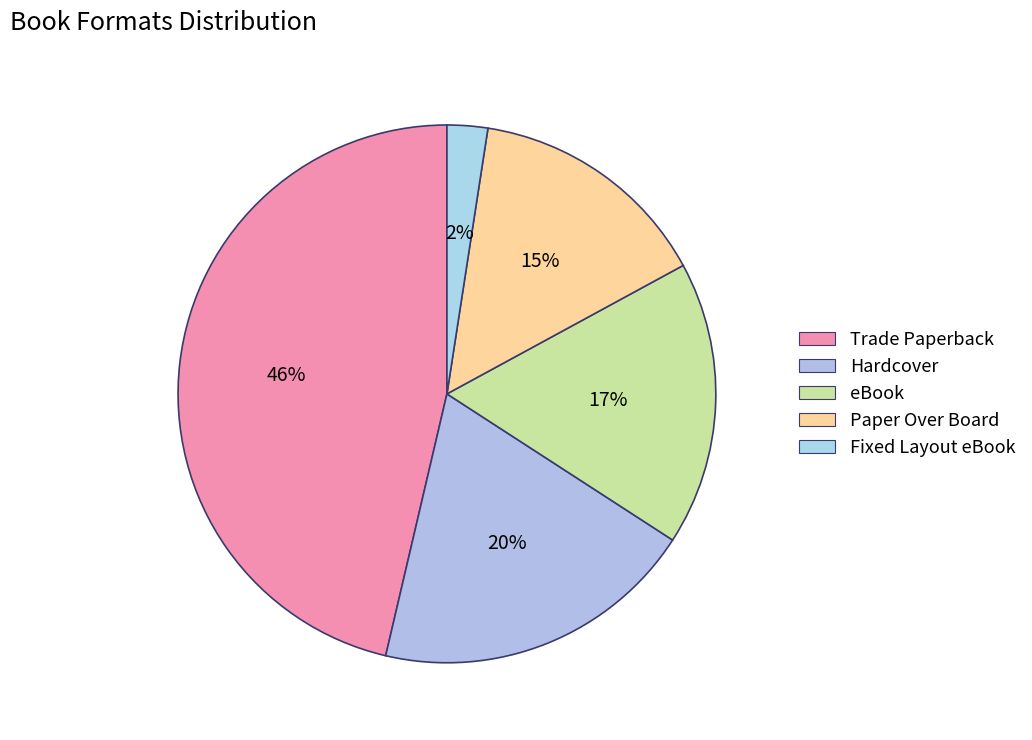

True or false: Fixed Layout eBook accounts for 10% of the total.

False